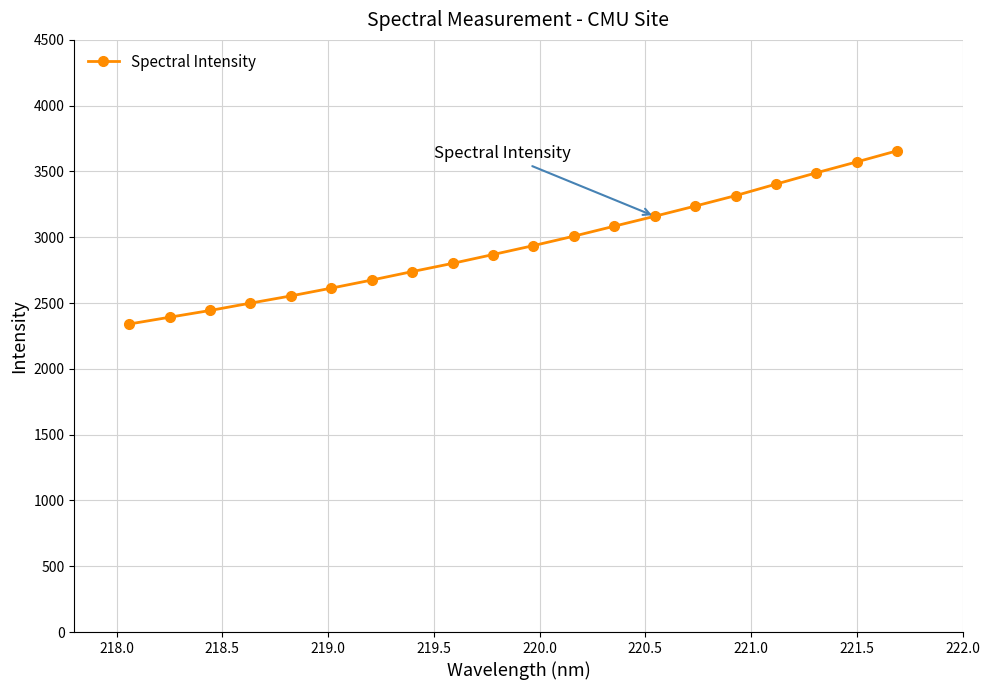

True or false: there are more than 0 points higher than both neighbors.

False